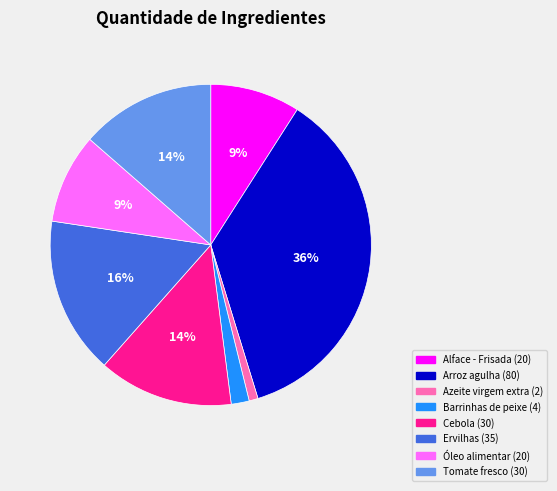

How many segments does this pie chart have?

8